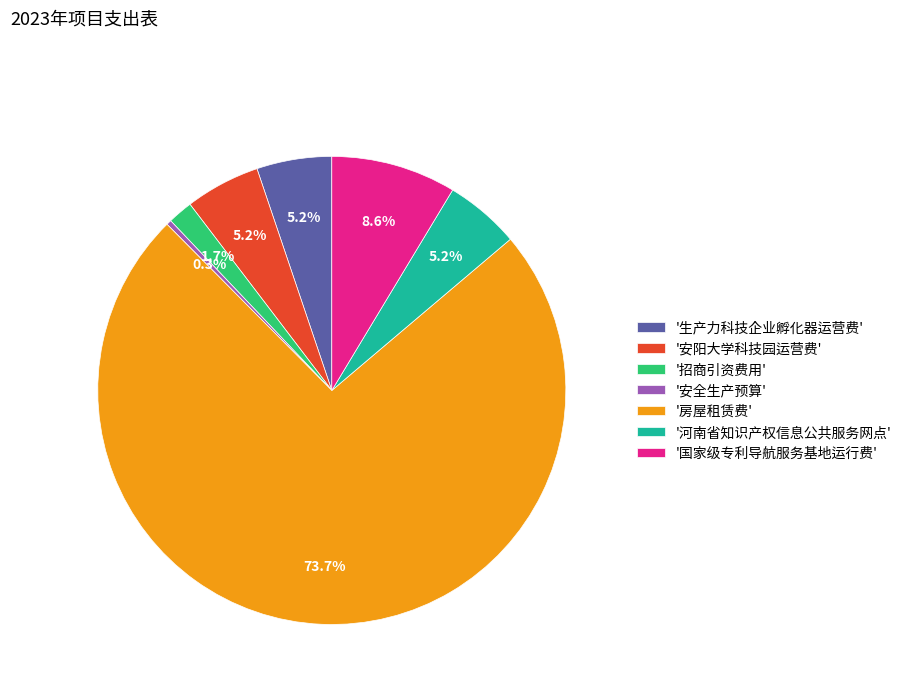

Is '安阳大学科技园运营费' the majority of the pie?

No